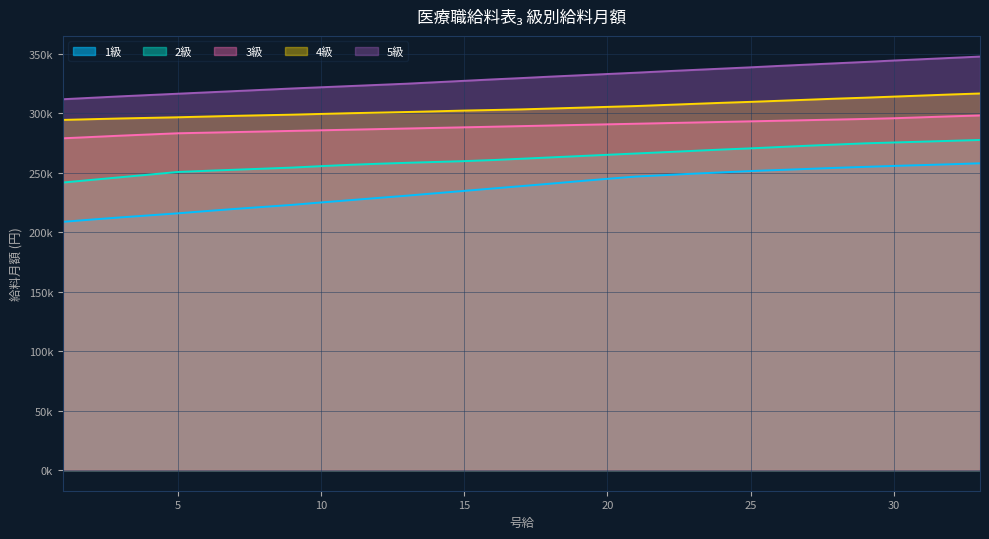

What is the value of the 5級 point at the 14th from the left?

325950